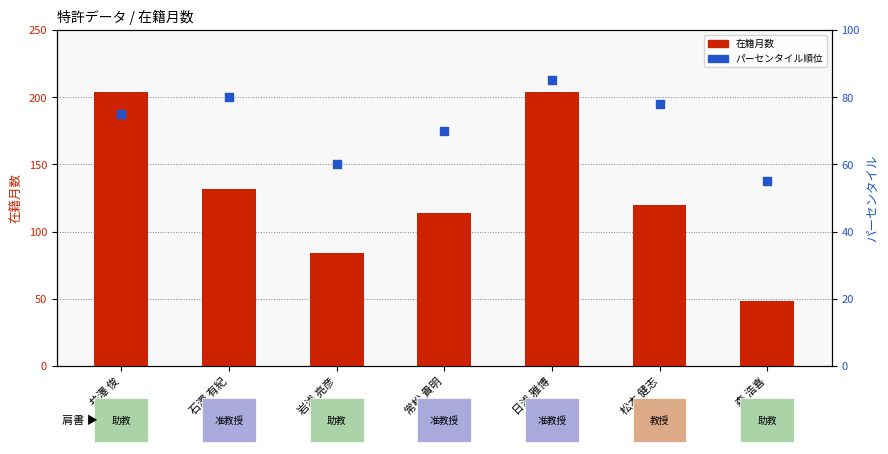

At which category is the sum across all series the highest?

日浅 雅博